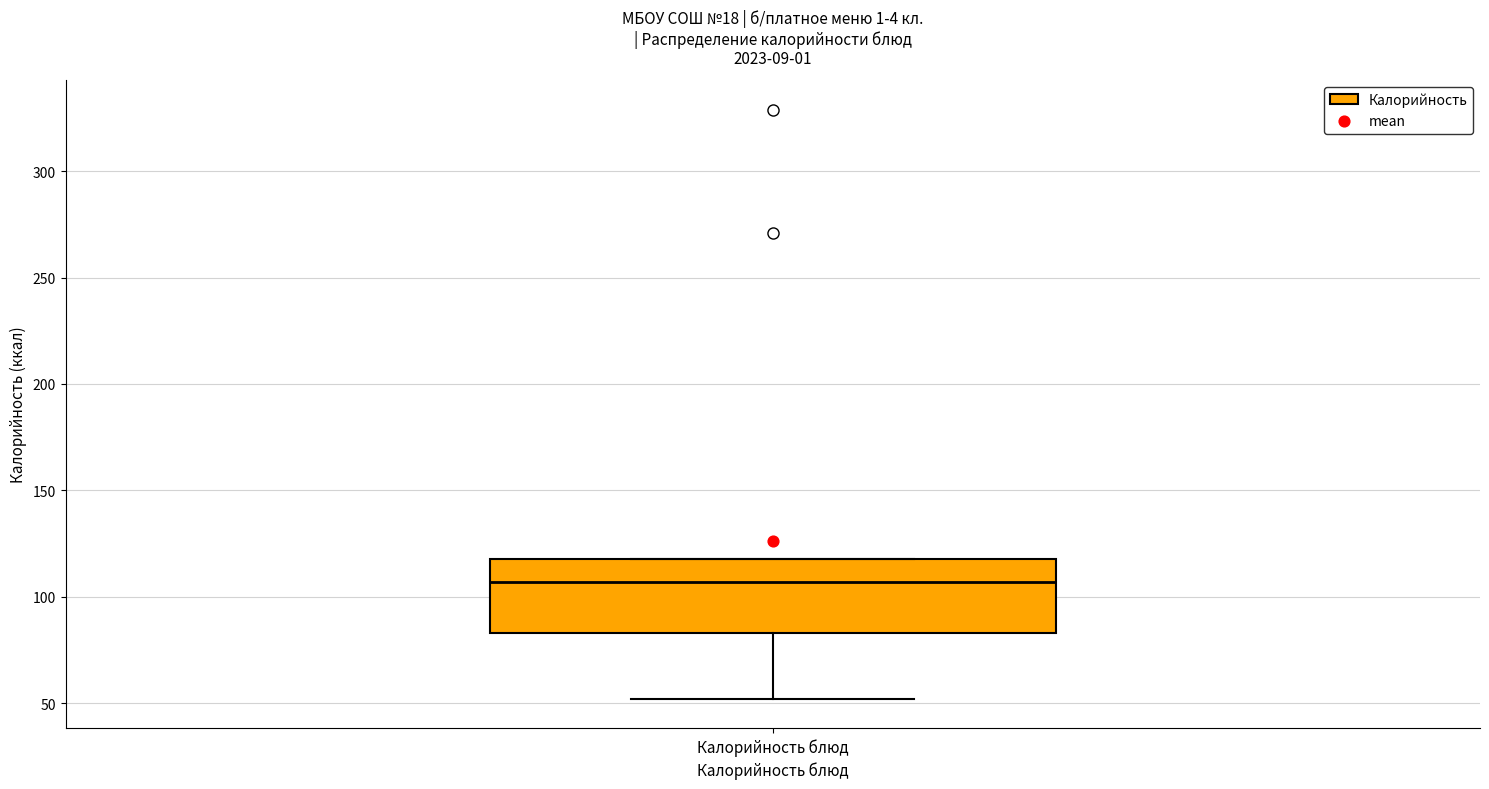

Transcribe this box plot: give where the median line is, the range the box spans, and where the two whiskers end, as read against the y-axis. The values are not printed on the chart, so give them approximately, as read against the axis.

median 105, box 85 to 120, whiskers 50 to 120